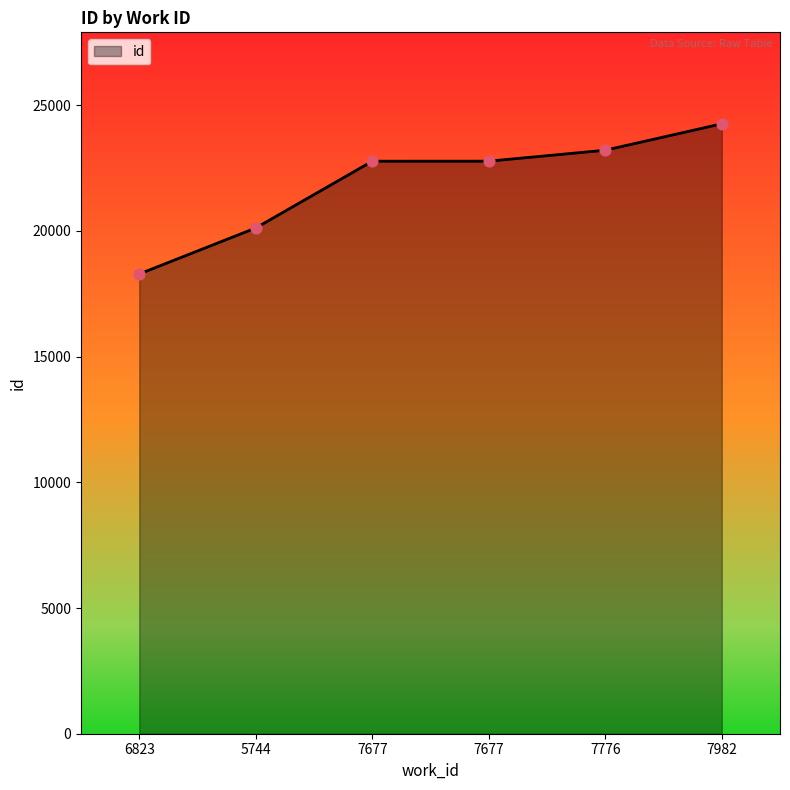

What is the change in value from 7677 to 7982?

+1486